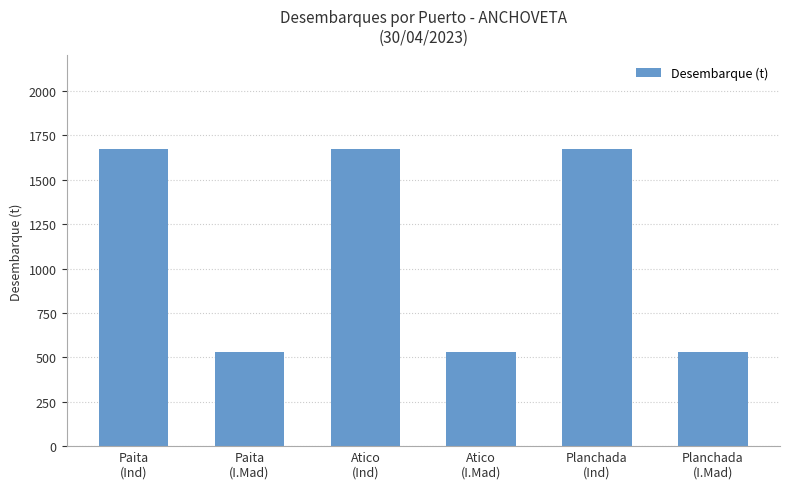

What is the maximum value shown in the chart?

1673.0